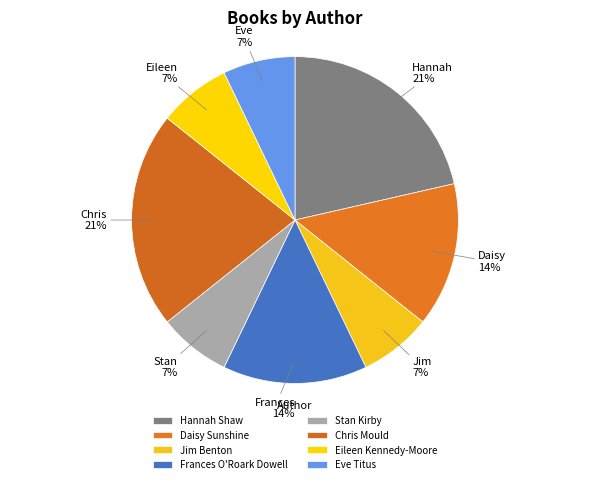

Is the sum of Chris Mould and Hannah Shaw greater than half?

No